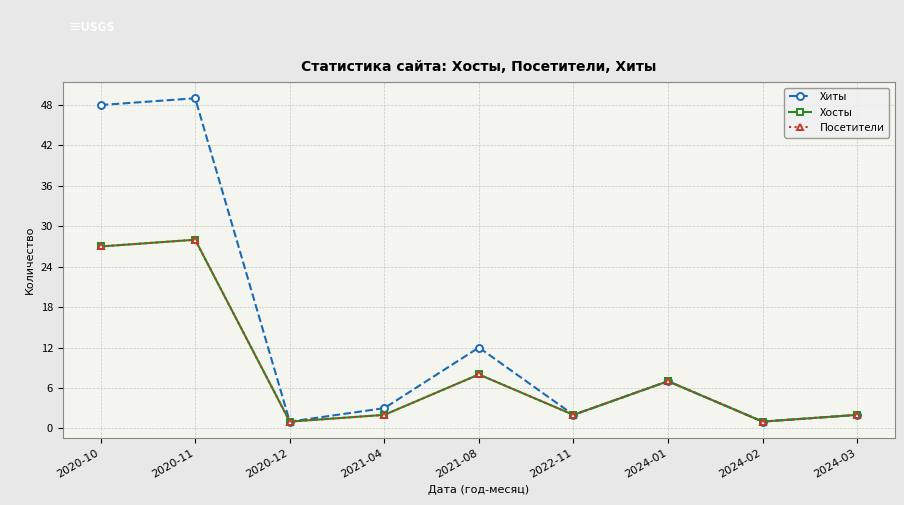

Reading left to right, transcribe all the data shown in this chart.

Хиты: 2020-10=48	2020-11=49	2020-12=1	2021-04=3	2021-08=12	2022-11=2	2024-01=7	2024-02=1	2024-03=2
Хосты: 2020-10=27	2020-11=28	2020-12=1	2021-04=2	2021-08=8	2022-11=2	2024-01=7	2024-02=1	2024-03=2
Посетители: 2020-10=27	2020-11=28	2020-12=1	2021-04=2	2021-08=8	2022-11=2	2024-01=7	2024-02=1	2024-03=2